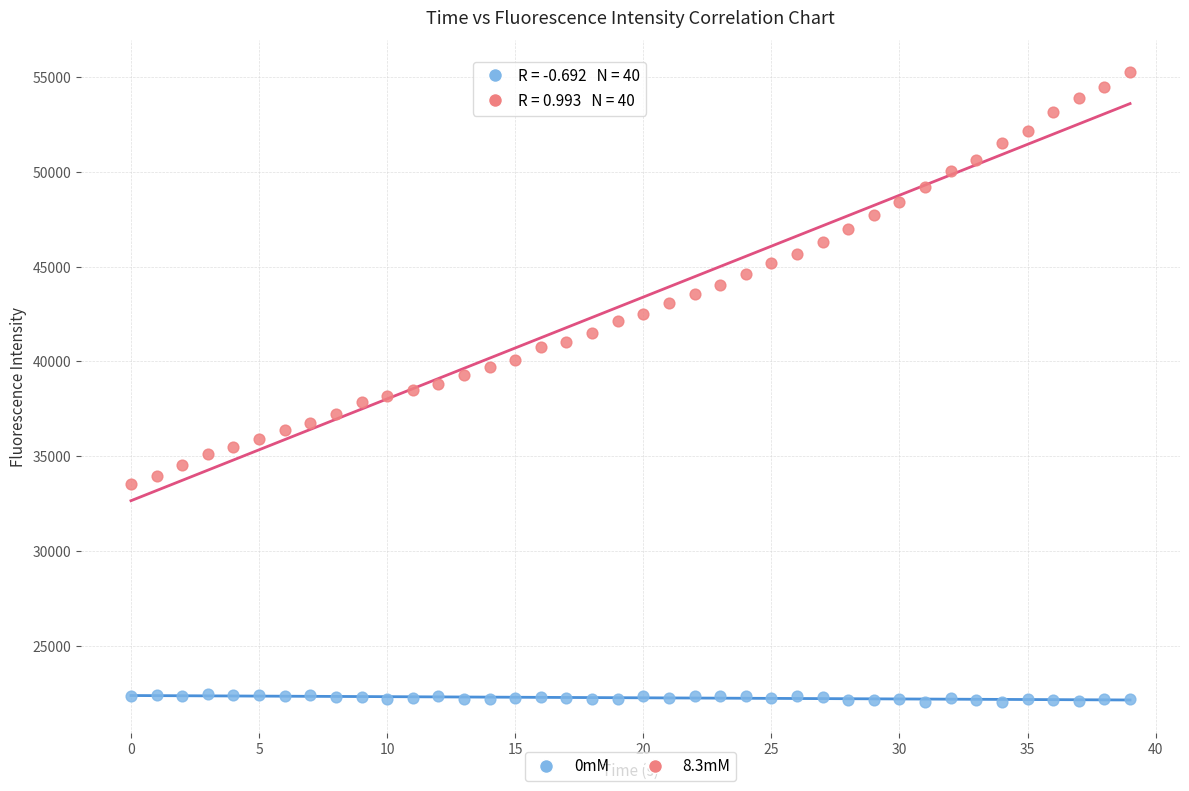

Which series contains the highest Y value?

8.3mM